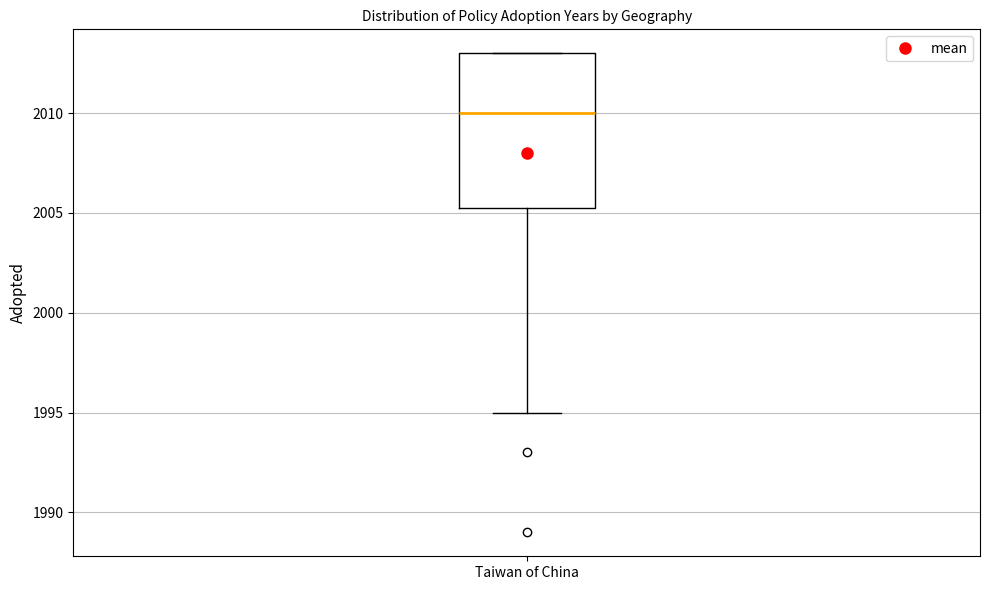

Transcribe this box plot: give where the median line is, the range the box spans, and where the two whiskers end, as read against the y-axis. The values are not printed on the chart, so give them approximately, as read against the axis.

median 2010.0, box 2005.5 to 2013.0, whiskers 1995.0 to 2013.0